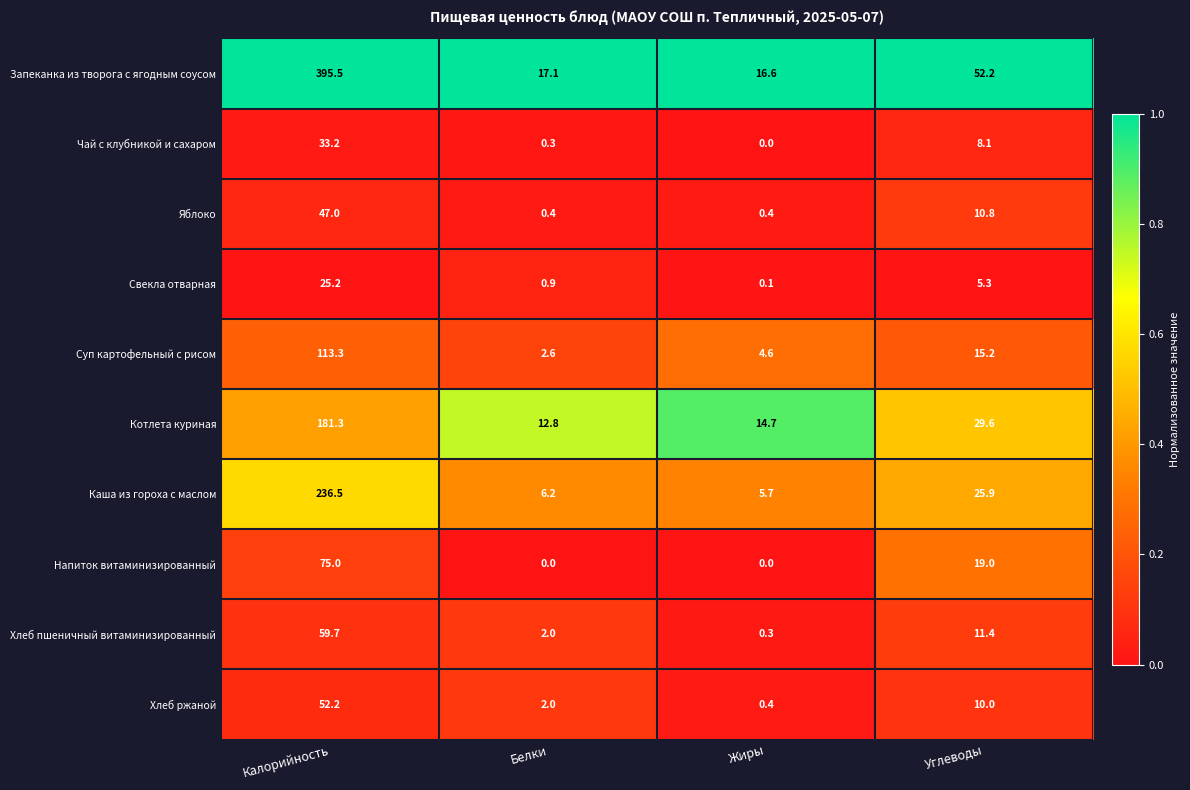

How many series are shown in this chart?

10